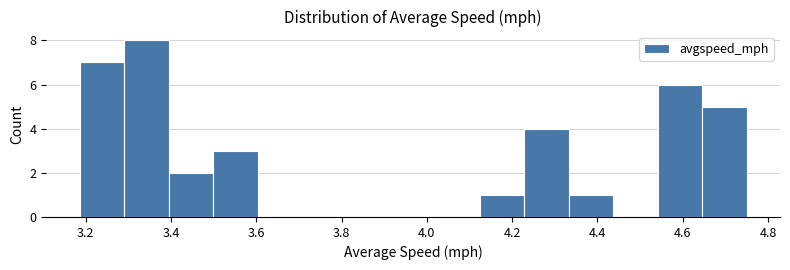

Over which range of the x-axis is the bar tallest?

3.30 to 3.40